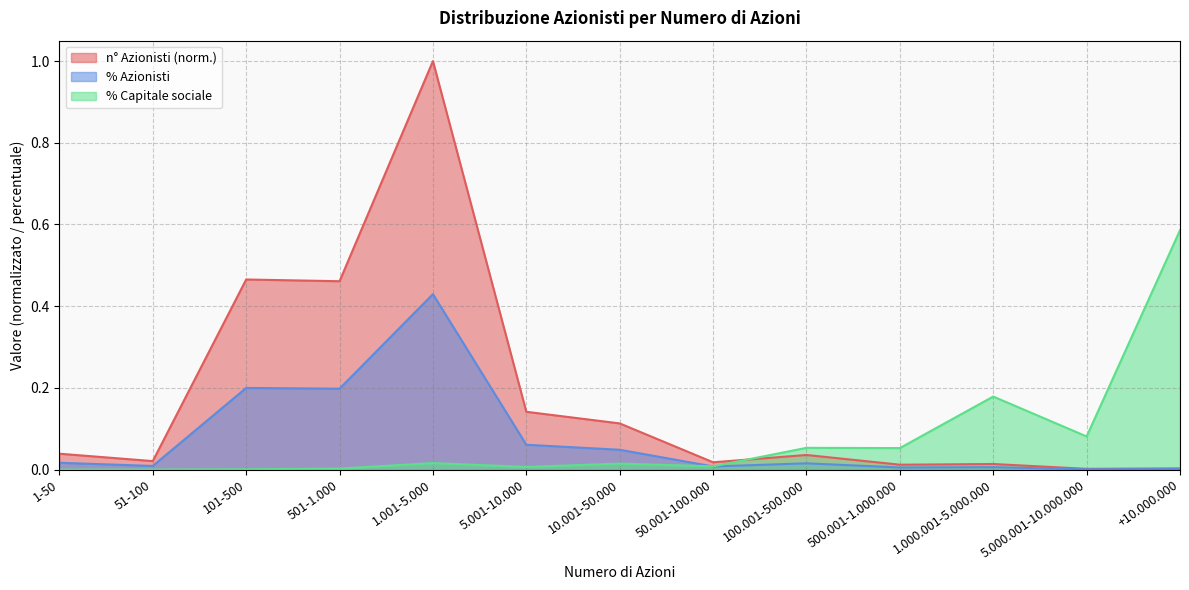

Which series has the largest range (max minus min)?

n° Azionisti (norm.)